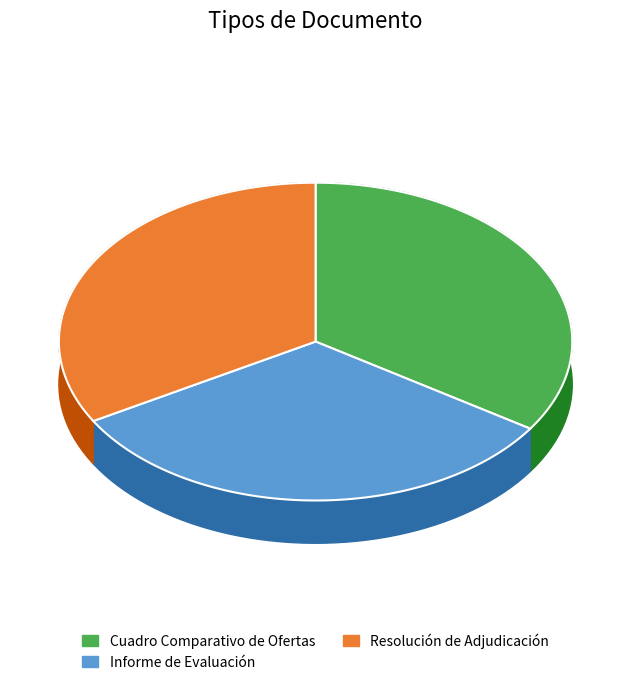

Does Informe de Evaluación account for over 50% of the chart?

No